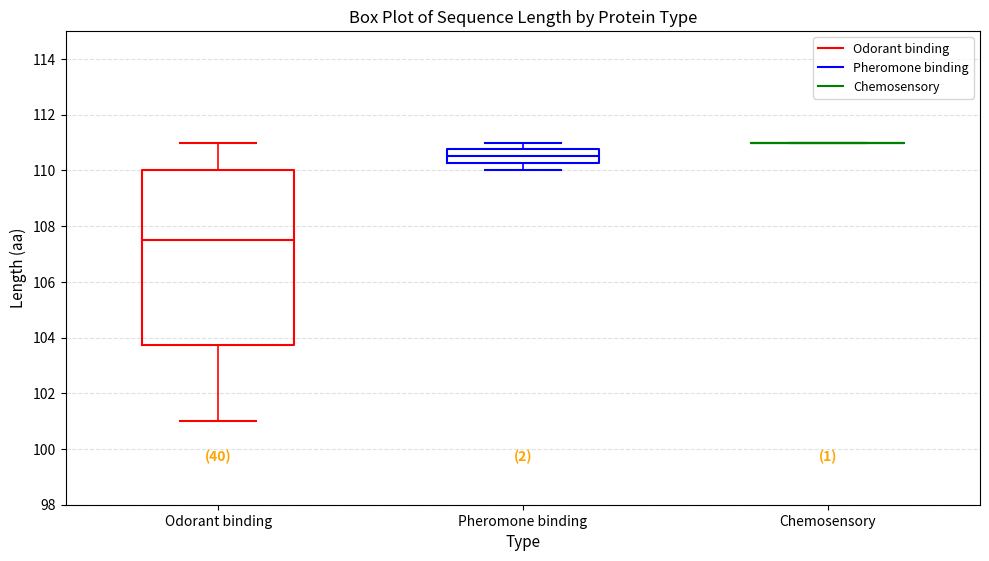

Reading left to right, read every box against the y-axis: the position of its median line, the range the box covers, and the ends of its whiskers. The values are not printed on the chart, so give them approximately, as read against the axis.

Odorant binding: median 107.6, box 103.8 to 110.0, whiskers 101.0 to 111.0
Pheromone binding: median 110.6, box 110.2 to 110.8, whiskers 110.0 to 111.0
Chemosensory: box collapsed to a line at 111.0, whiskers 111.0 to 111.0